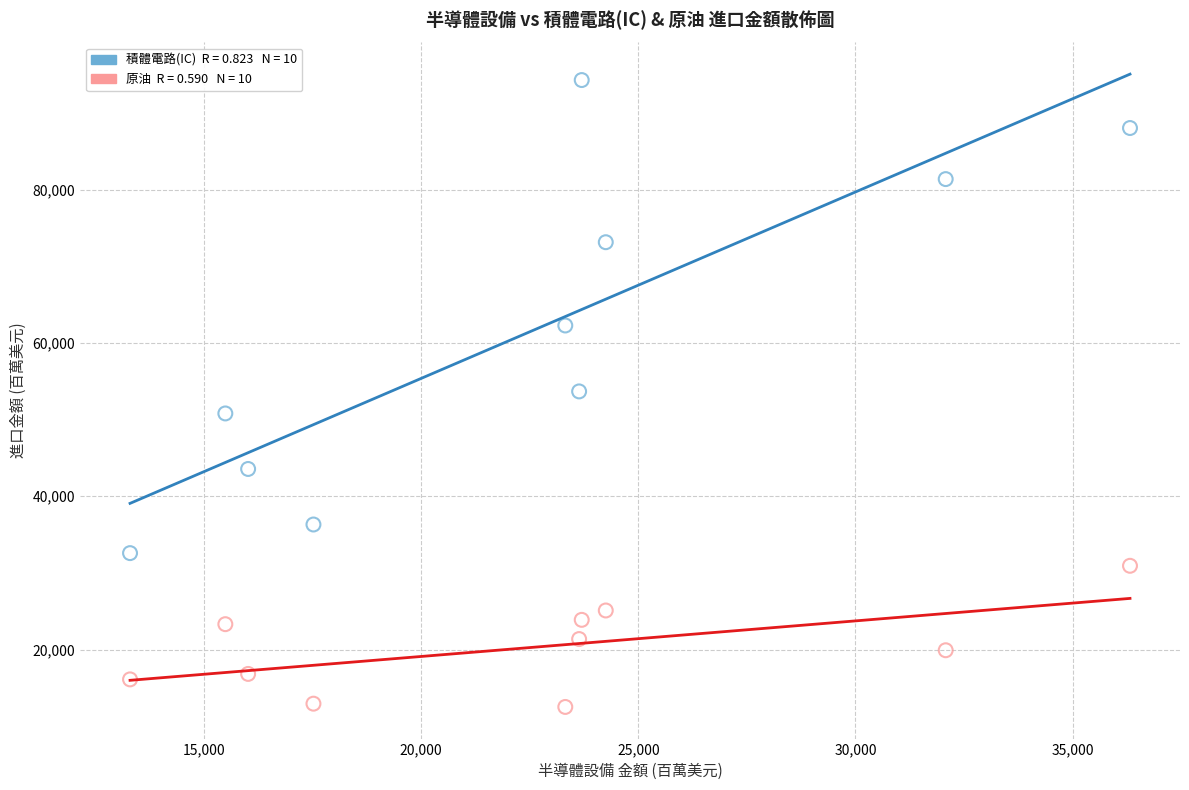

Across all data points, what is the range of Y values (max minus min)?

81820.4